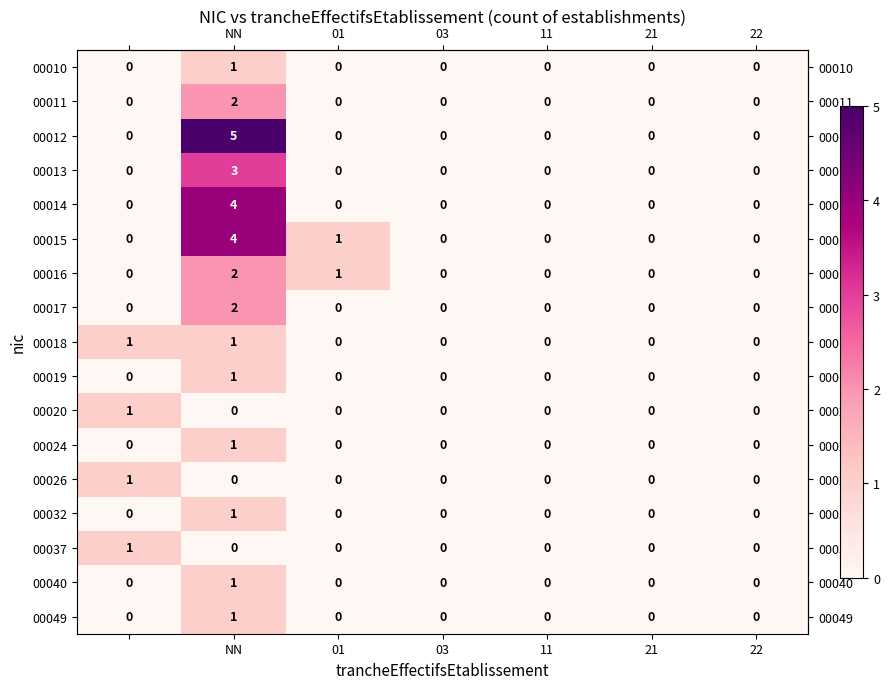

Which series has the largest range (max minus min)?

00012